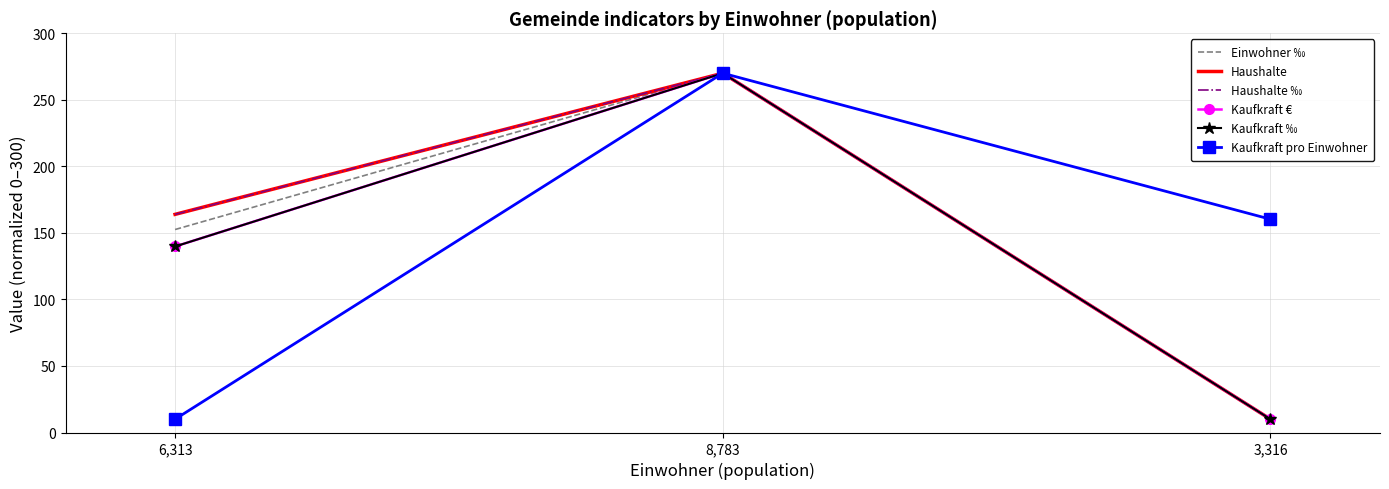

What is the highest value of the Einwohner ‰ series?

270.0